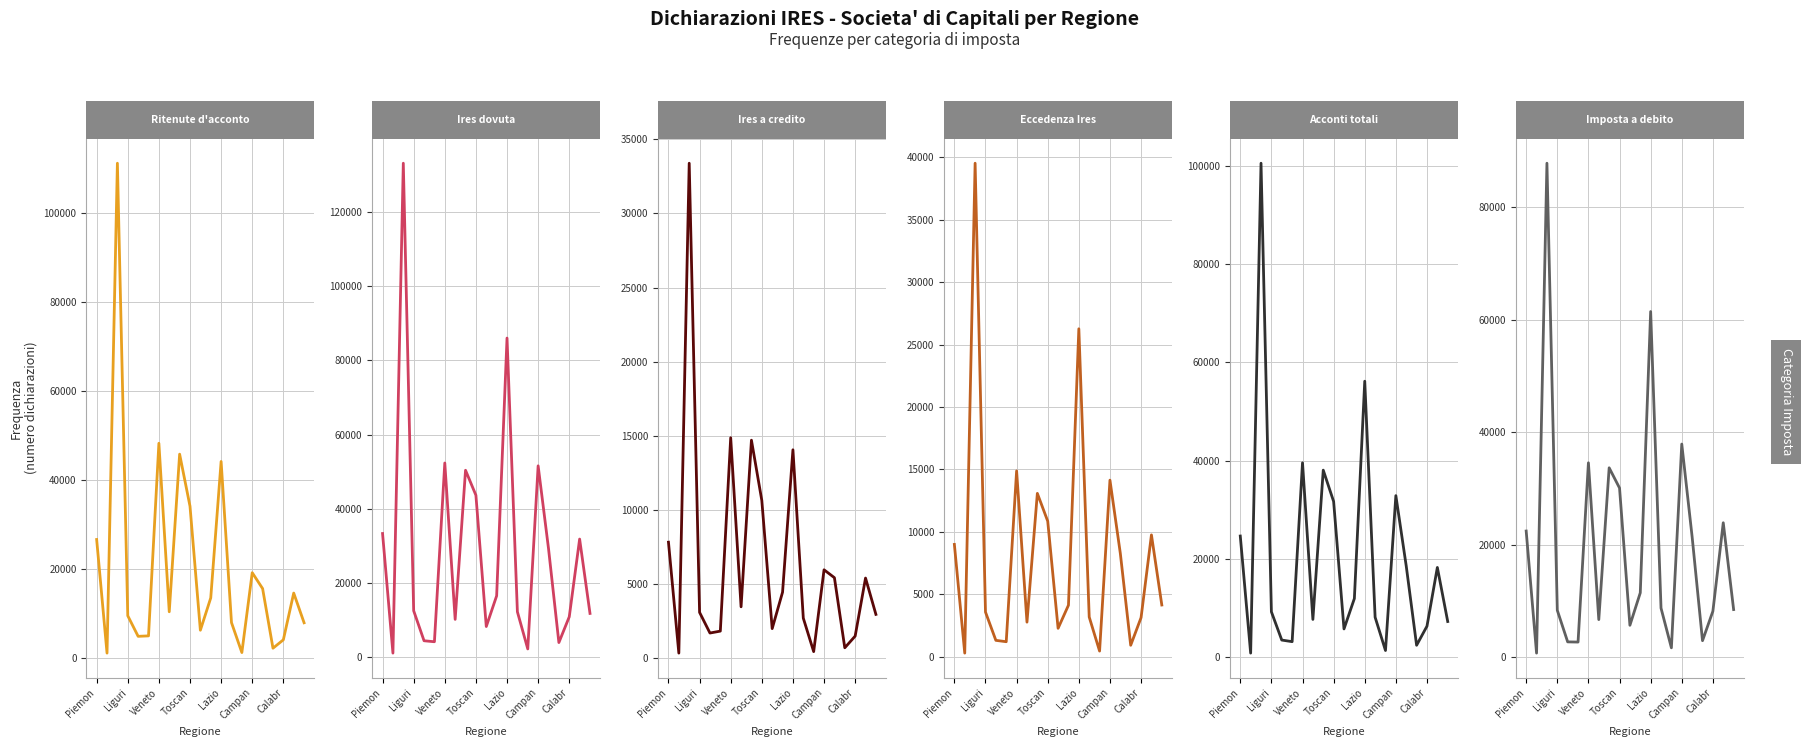

What is the difference between the maximum and minimum values in the Ritenute d'acconto (Freq) series?

110214